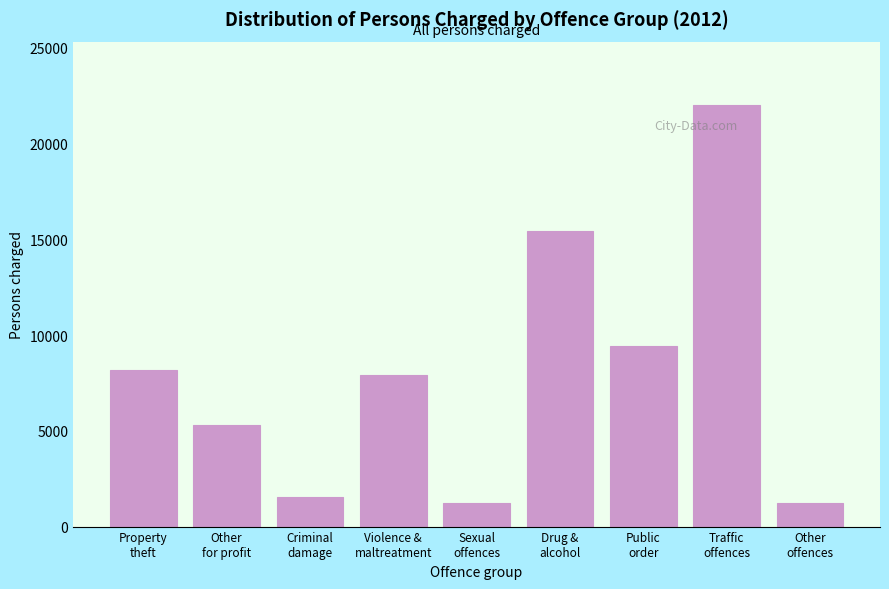

What is the average value?

8034